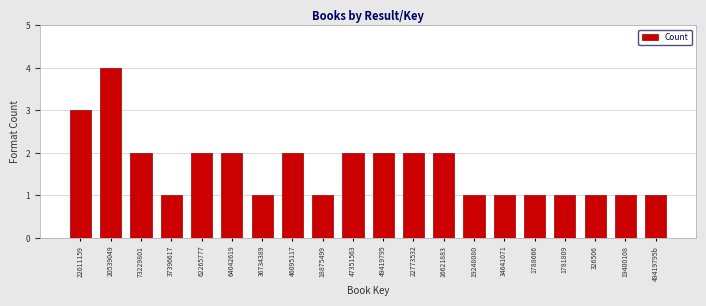

How many values are between 1 and 2?

18